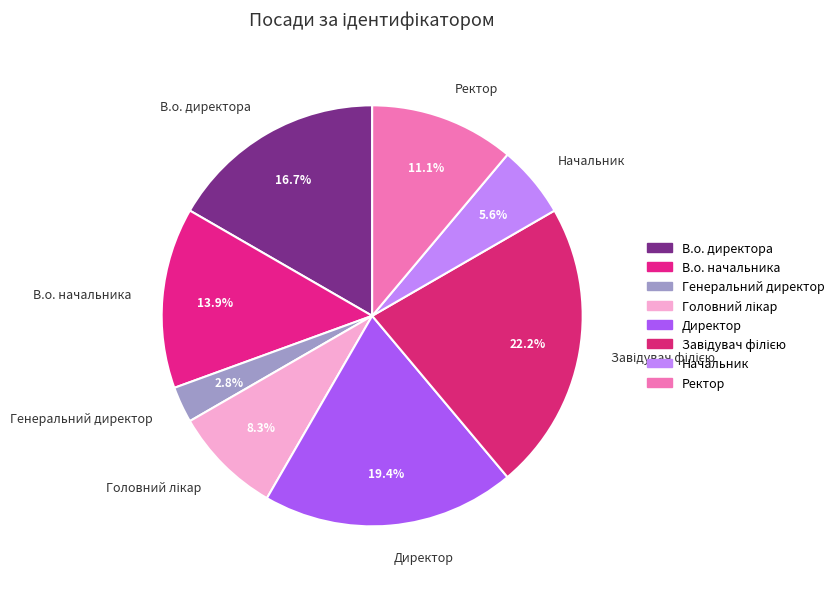

True or false: В.о. начальника accounts for 14% of the total.

True